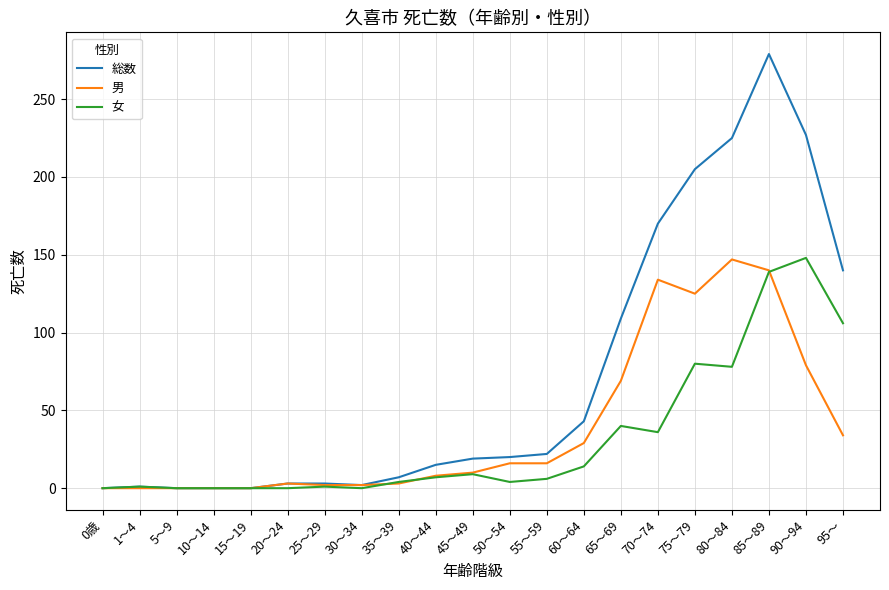

What is the total value across all series at 35～39?

14